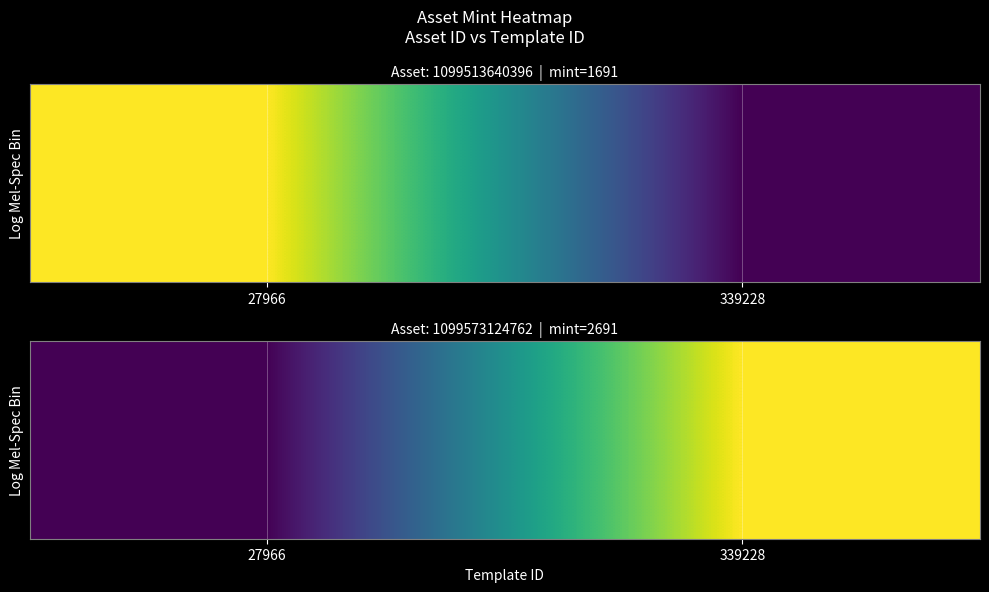

Count the number of categories in the chart.

2